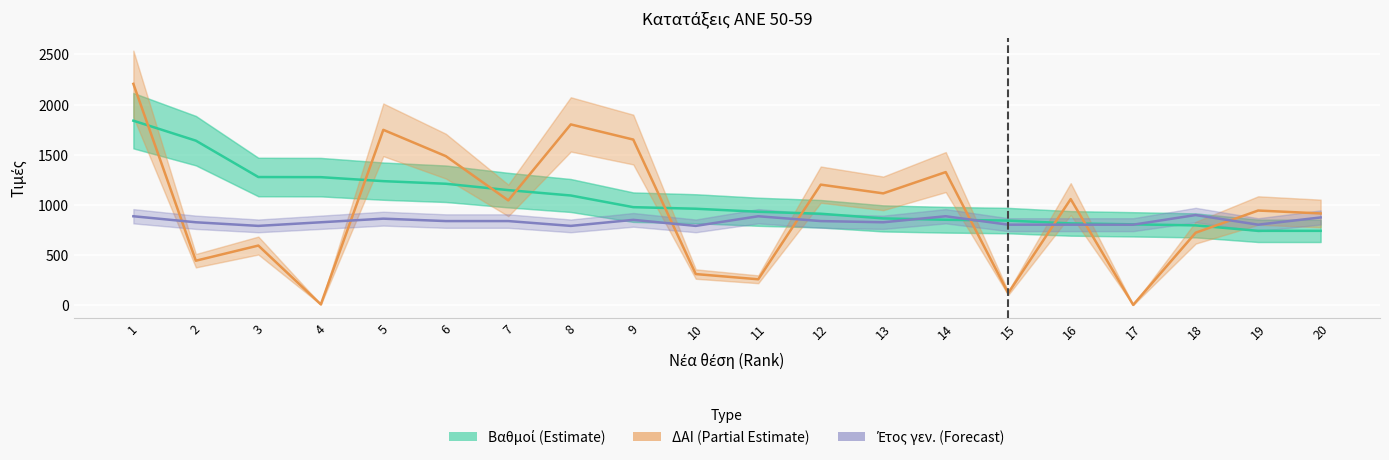

At which label is ΔΑΙ (Partial Estimate) closest to 1106?

13